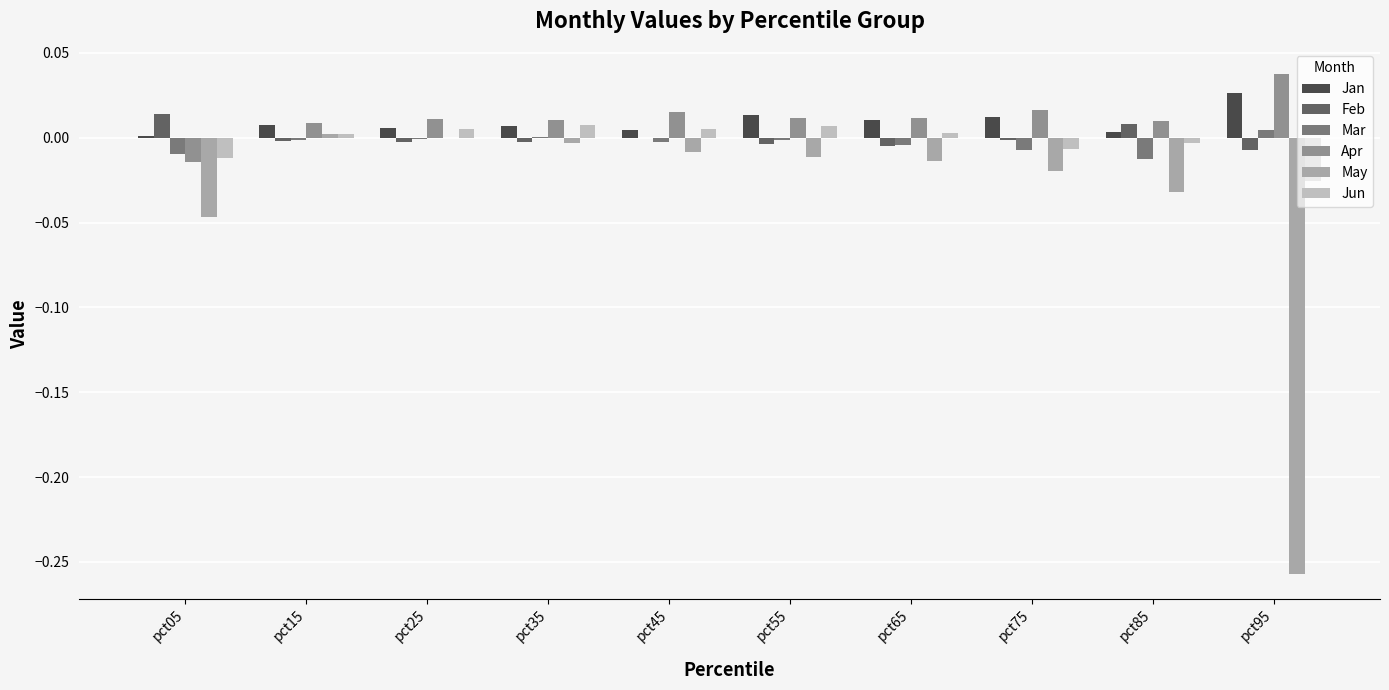

Rank the series at pct55 from lowest to highest value.

May, Feb, Mar, Jun, Apr, Jan